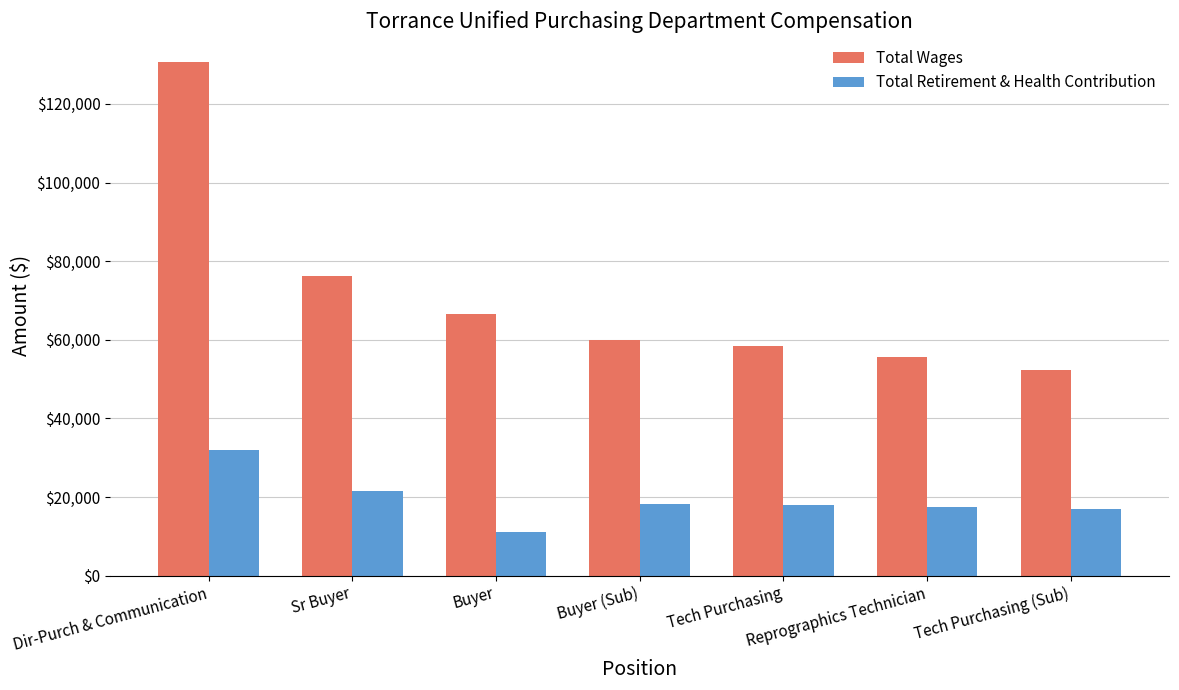

What is the average value of the Total Wages series?

71432